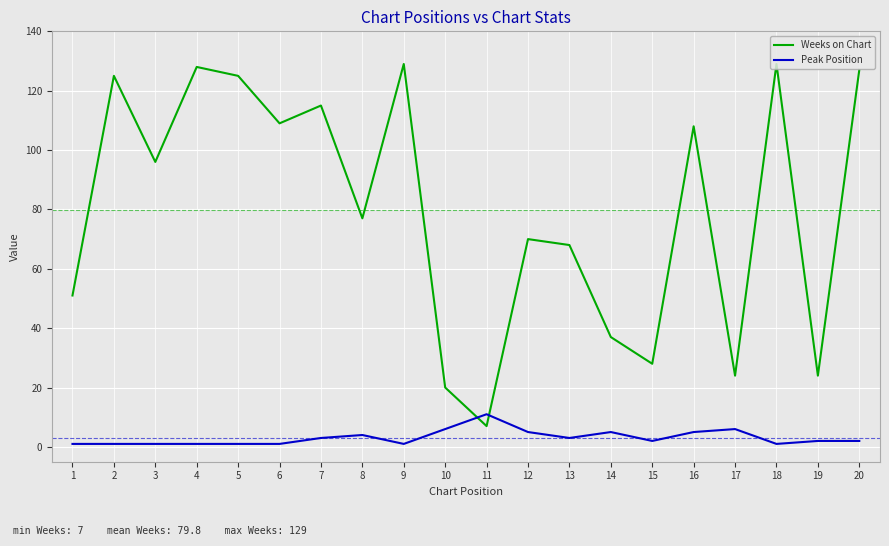

How many lines are shown in the chart?

2